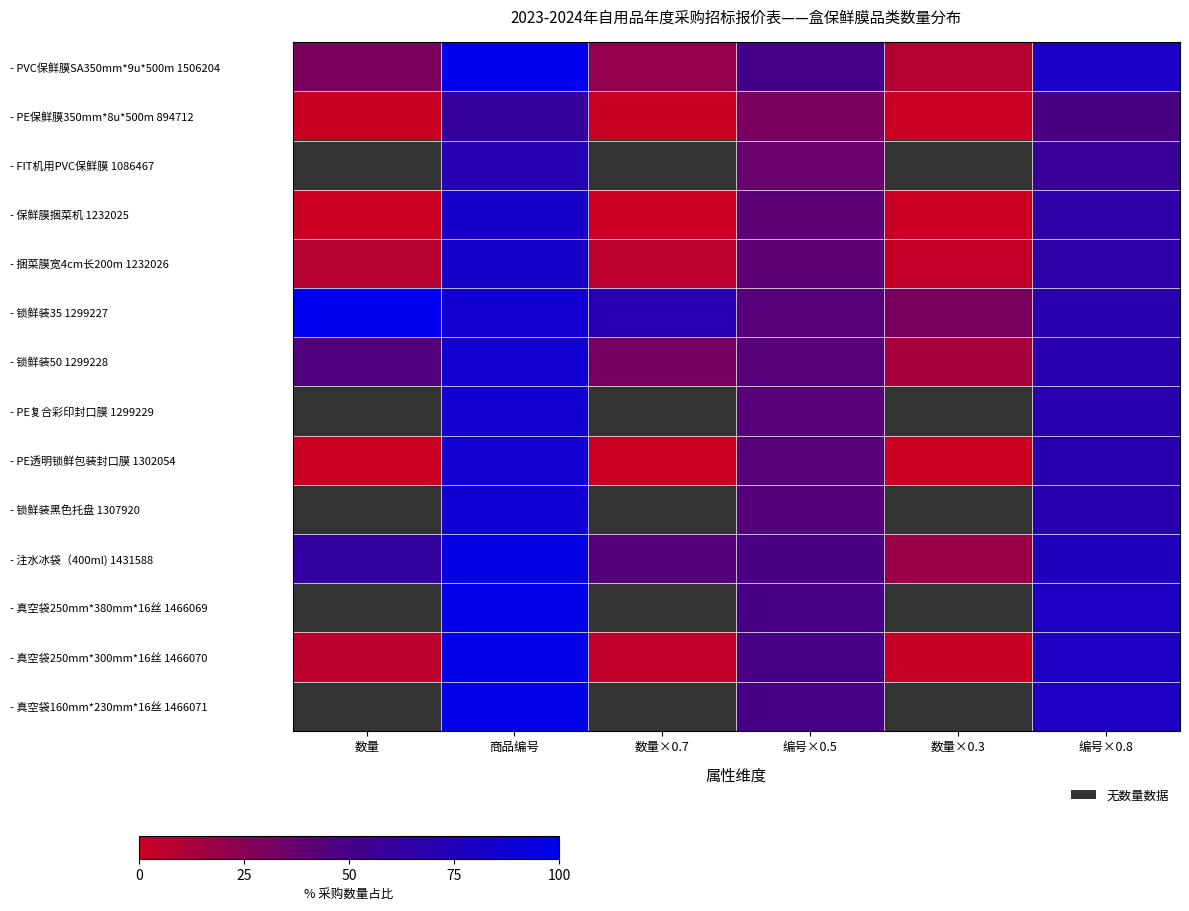

Which category has the highest value across all series?

商品编号